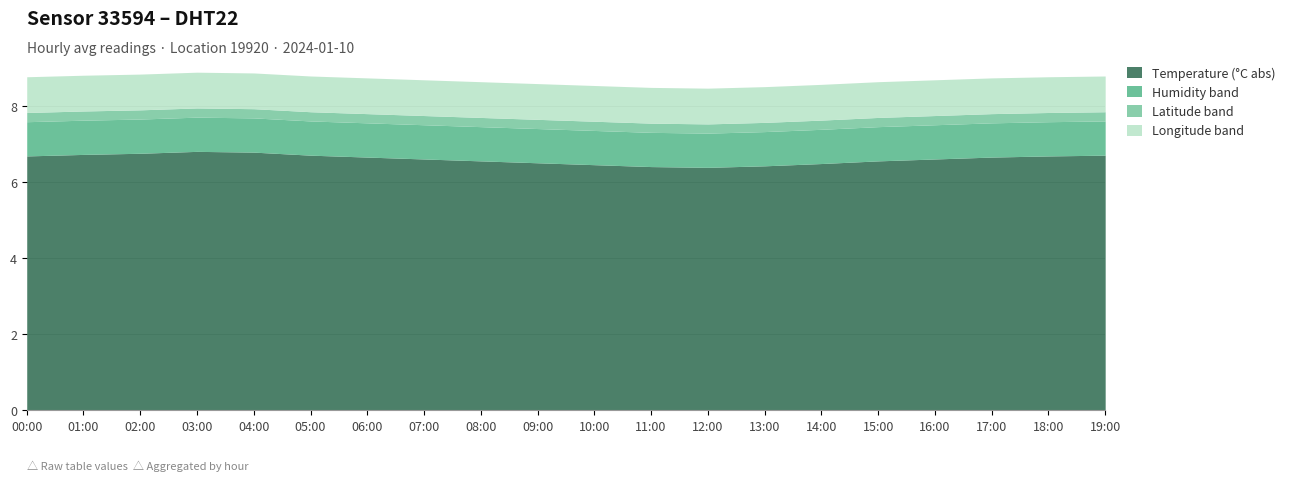

What is the total value across all series at 02:00?

8.8